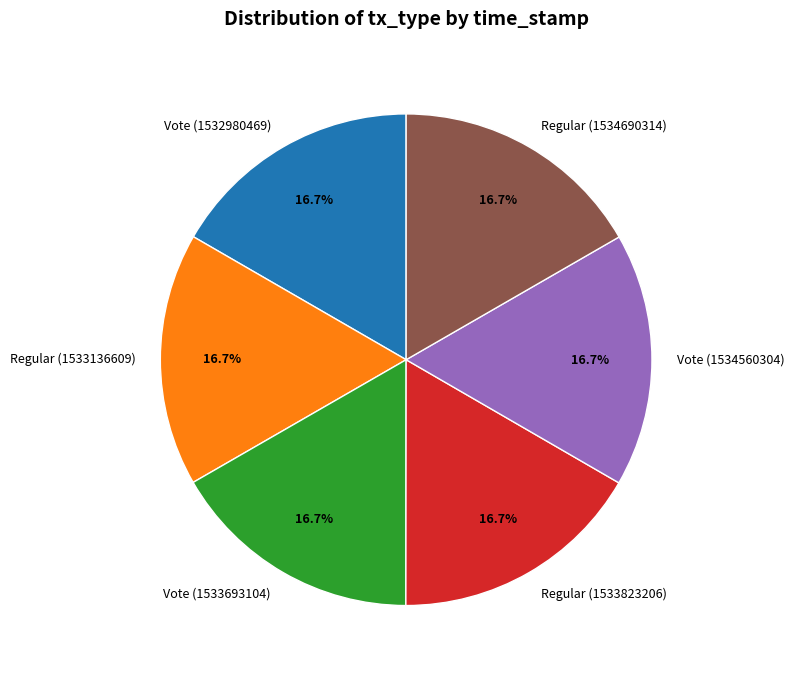

How many slices are in this pie chart?

6